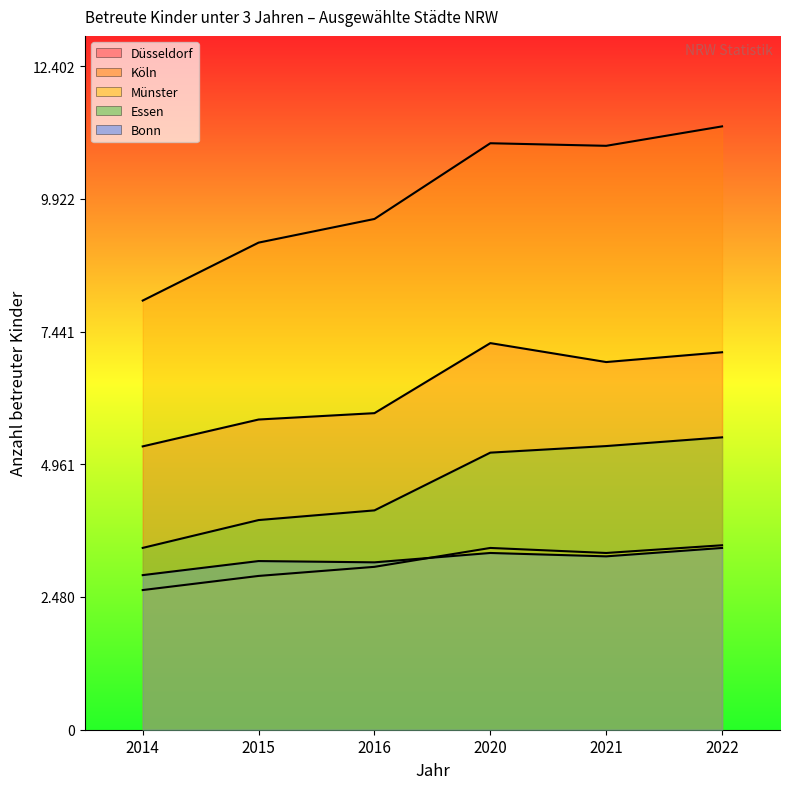

Which has a higher value, 2015 or 2014?

2015